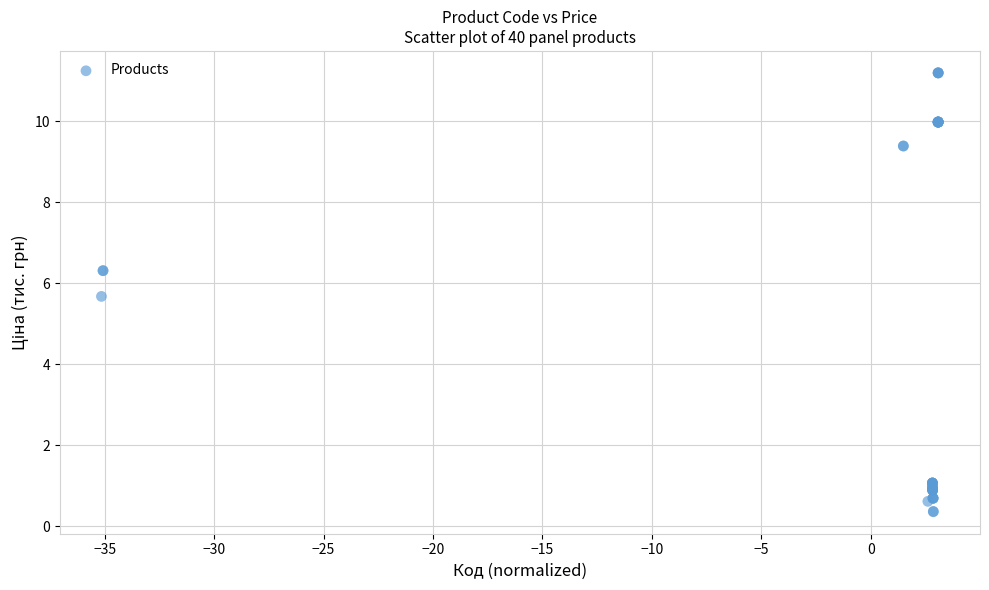

What Y value in the scatter plot is closest to 5?

5.7